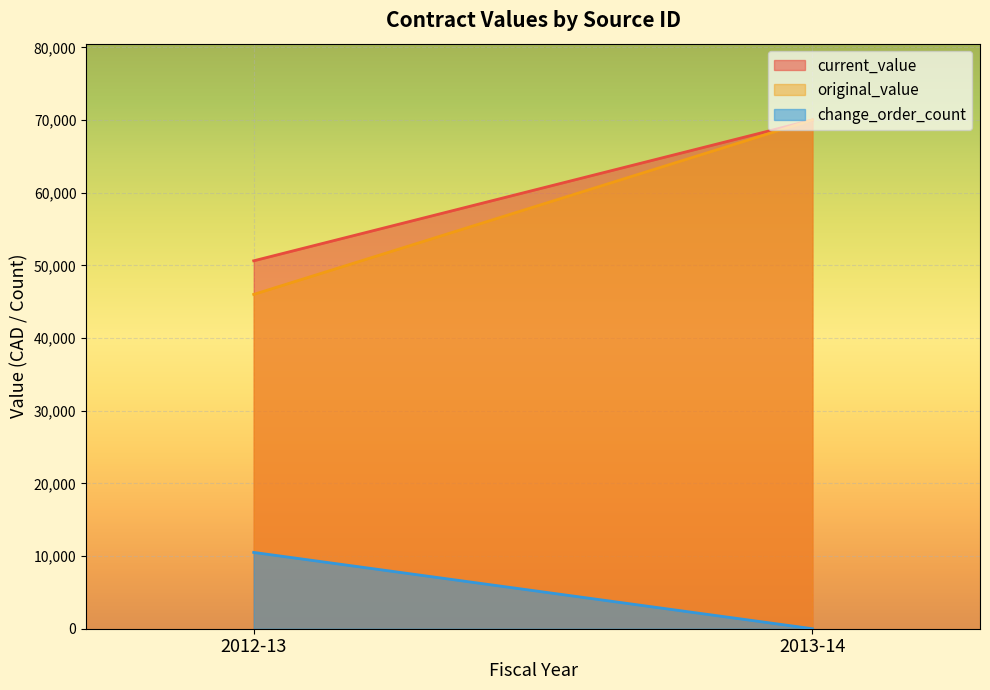

Between 2012-13 and 2013-14, which series saw the biggest shift?

original_value